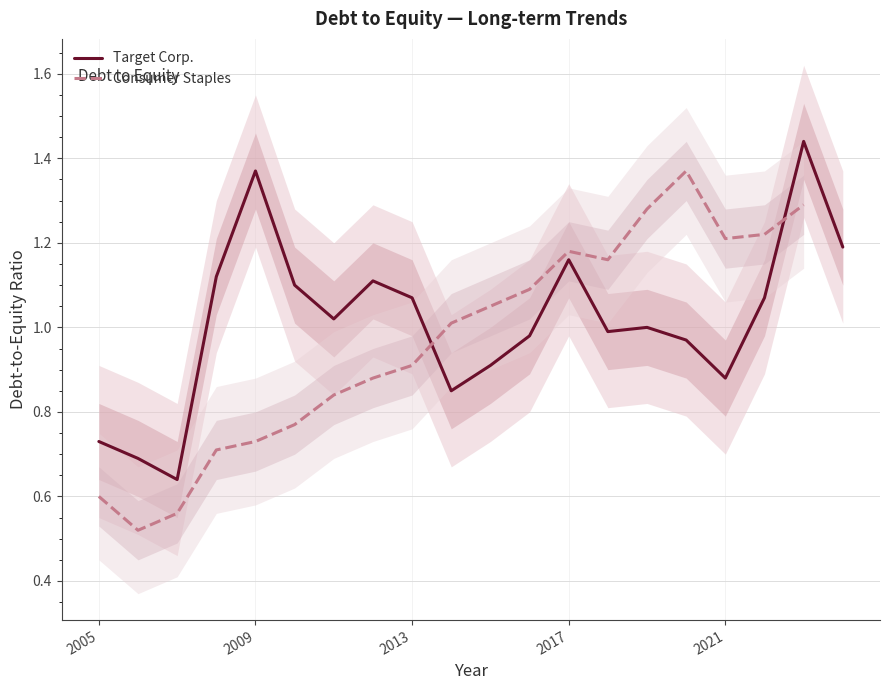

True or false: Target Corp. has a value of 0.3 at 2005.

False